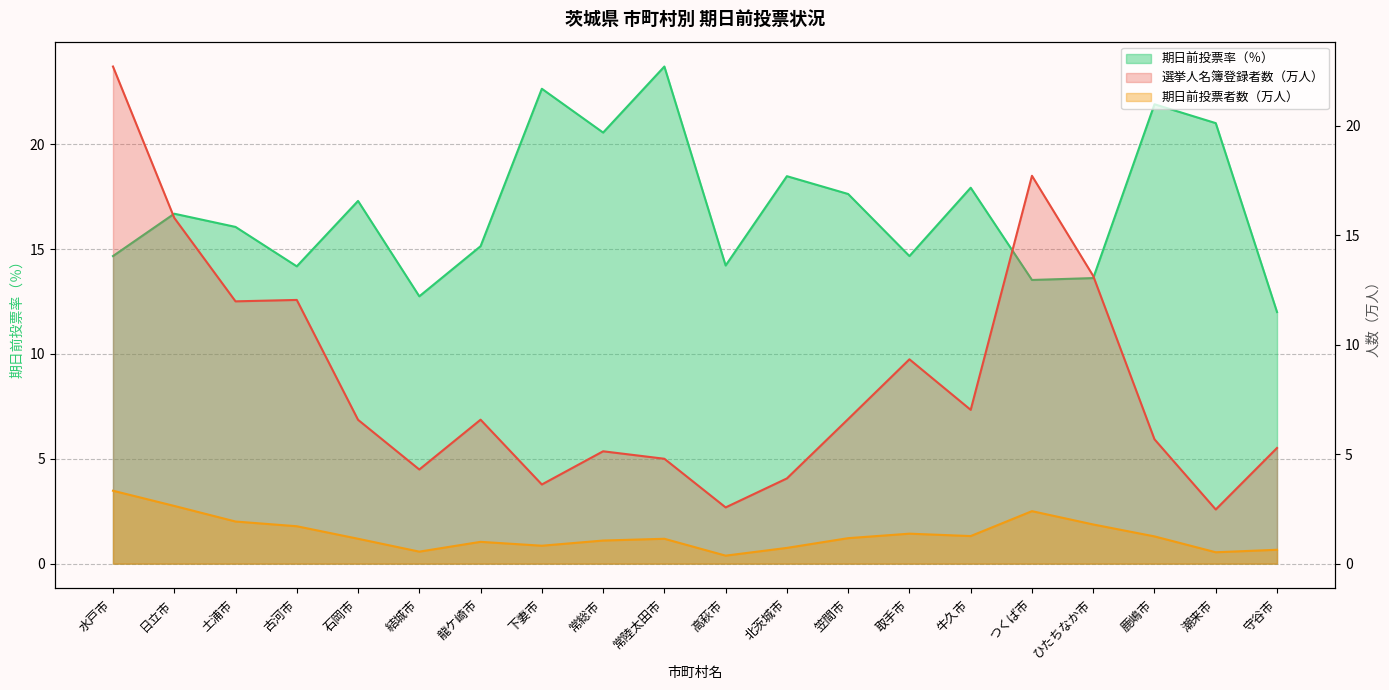

What is the label of the 18th point from the left?

鹿嶋市